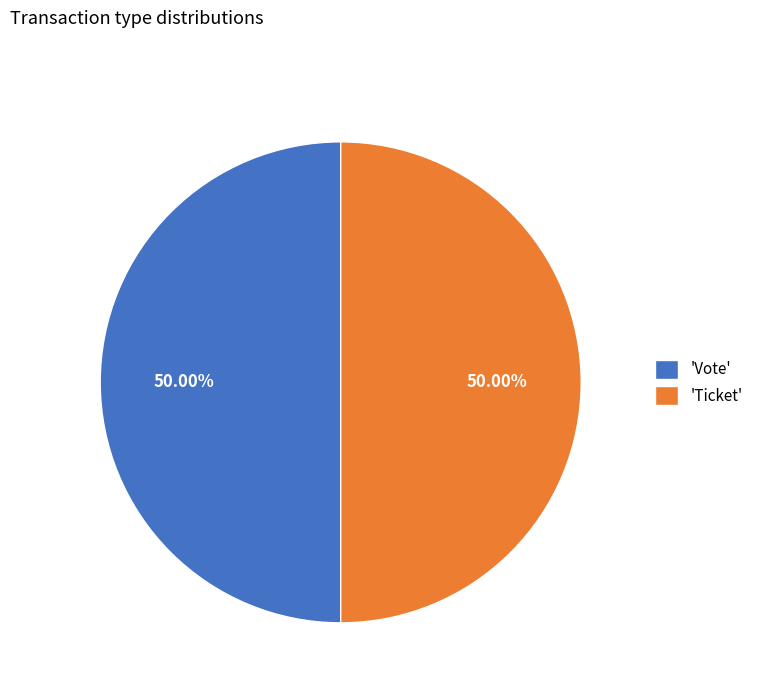

What is the ratio of the value at 'Ticket' to the value at 'Vote'?

1.0